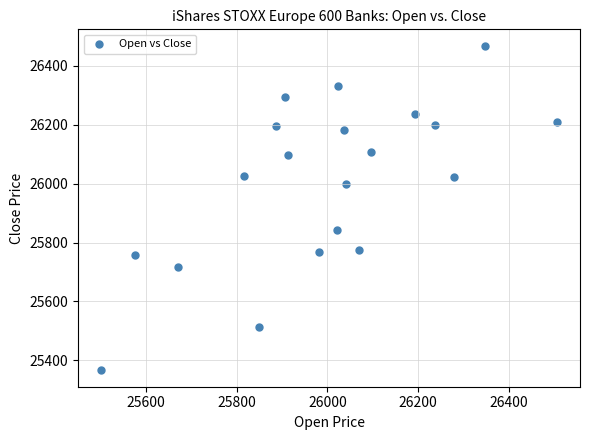

What is the range of Y values (max minus min)?

1102